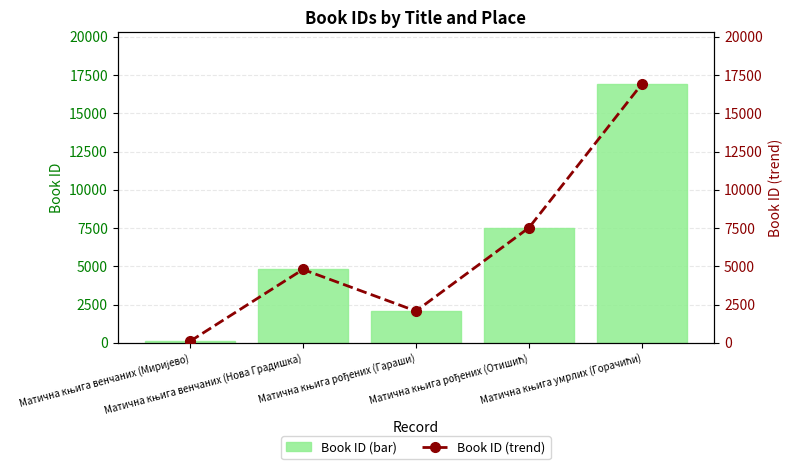

At which label does Book ID (trend) first exceed 4791?

Матична књига рођених (Отишић)